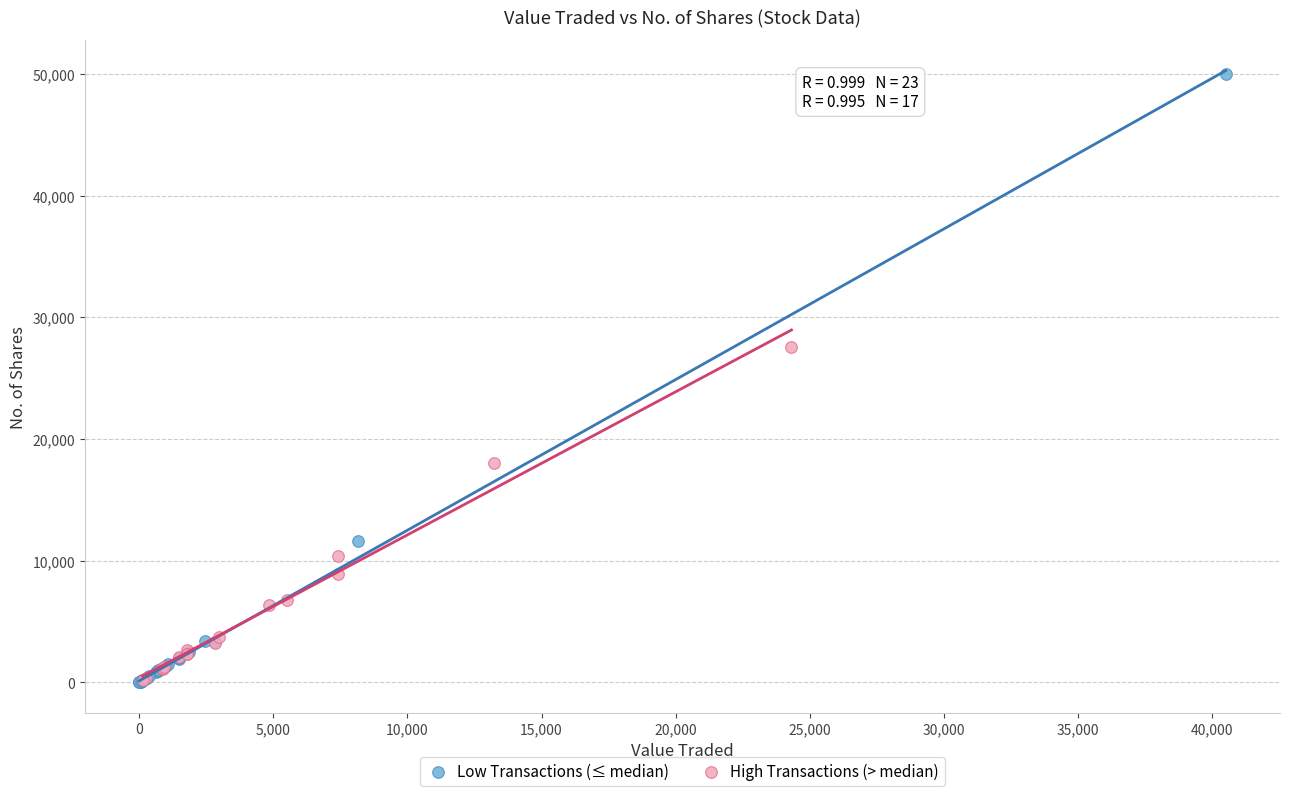

Which series has the widest spread of Y values?

Low Transactions (≤ median)